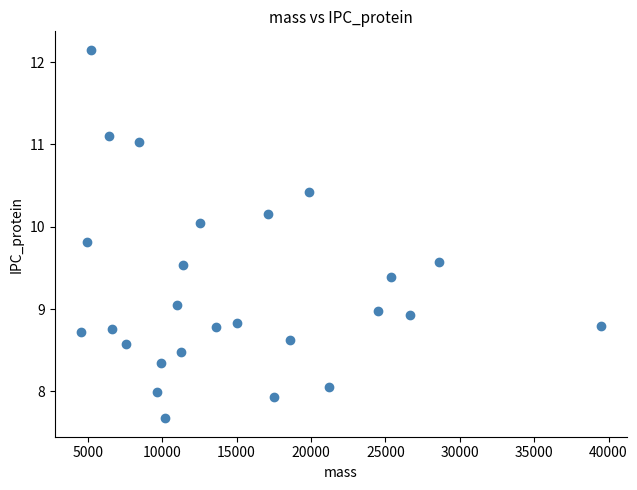

What is the range of Y values (max minus min)?

4.5